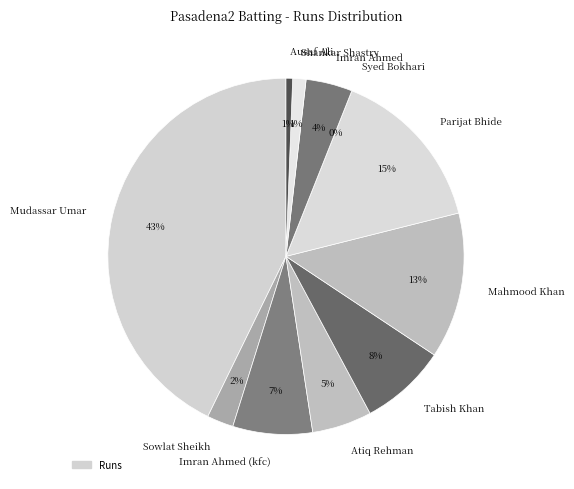

How many segments does this pie chart have?

11